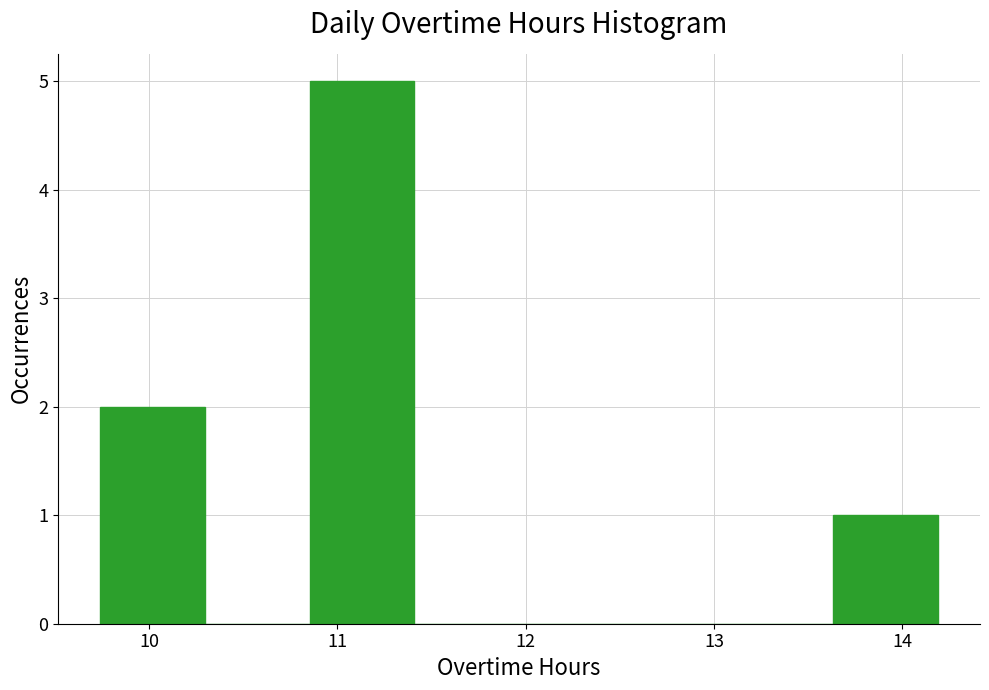

Which range on the x-axis has the tallest bar?

10.9 to 11.4